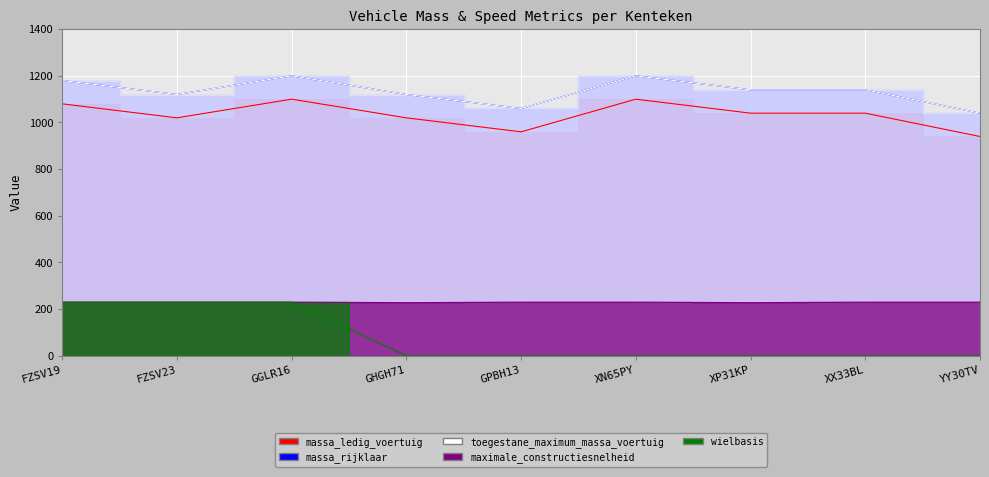

Which label corresponds to the smallest value in the chart?

GHGH71